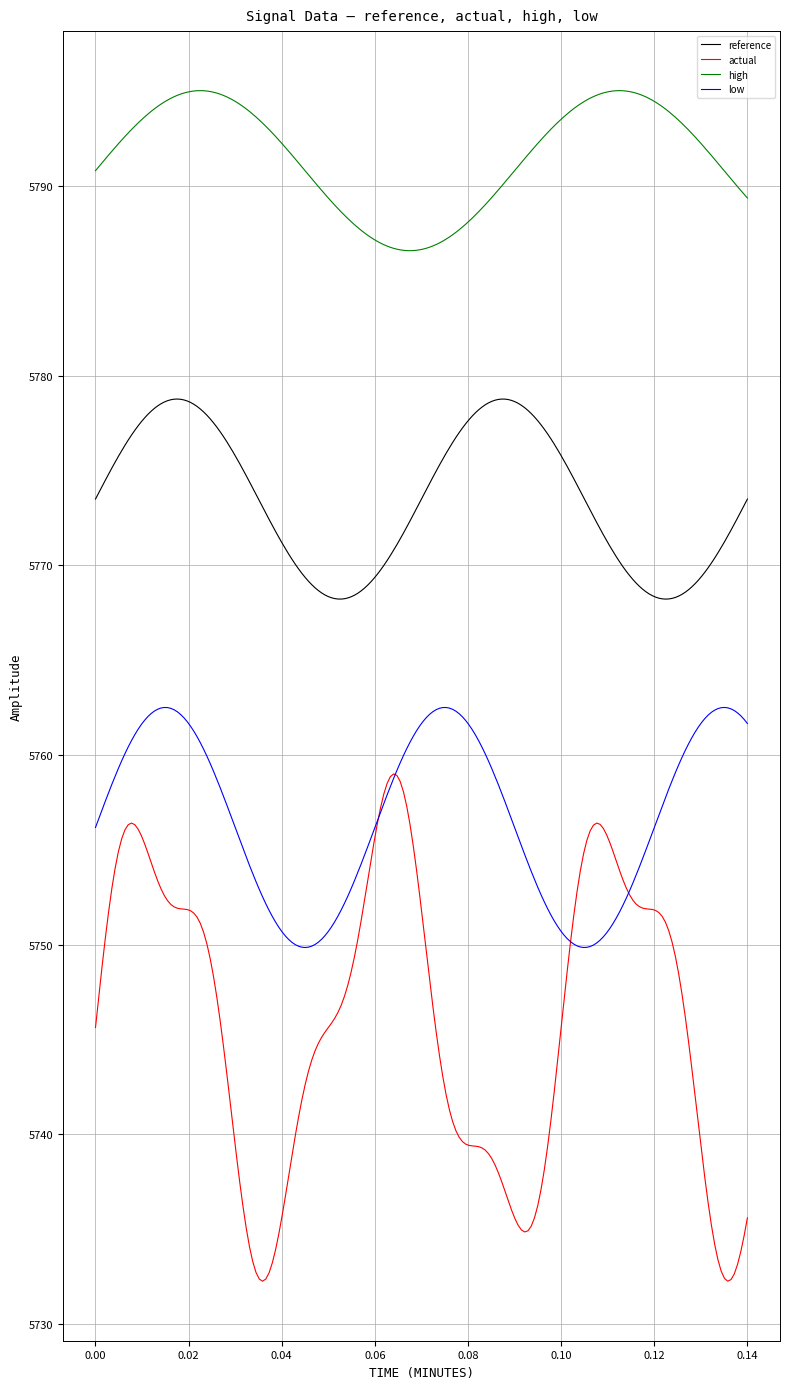

Which series has the widest spread of values?

actual